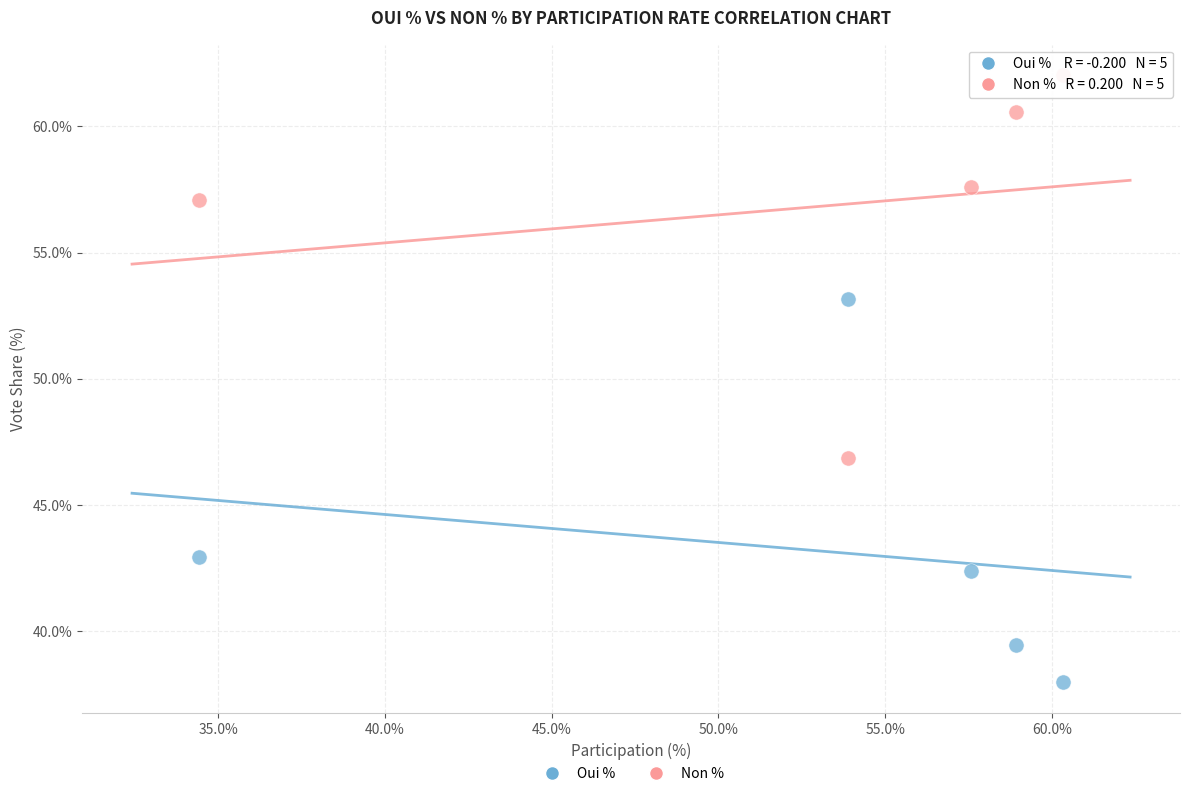

Which series contains the lowest Y value?

Oui %